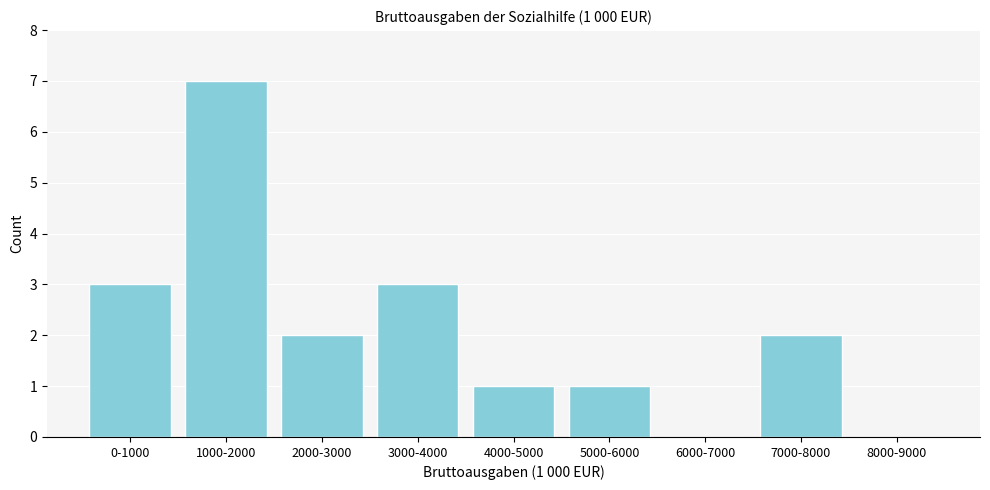

Reading left to right, list all the values displayed in this chart.

0-1000=3	1000-2000=7	2000-3000=2	3000-4000=3	4000-5000=1	5000-6000=1	6000-7000=0	7000-8000=2	8000-9000=0